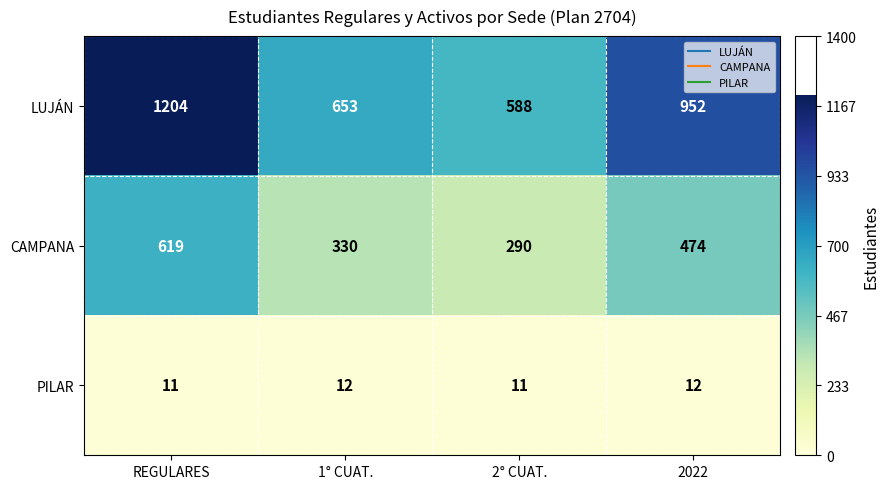

What is the spread (max minus min) of values at 1° CUAT.?

641